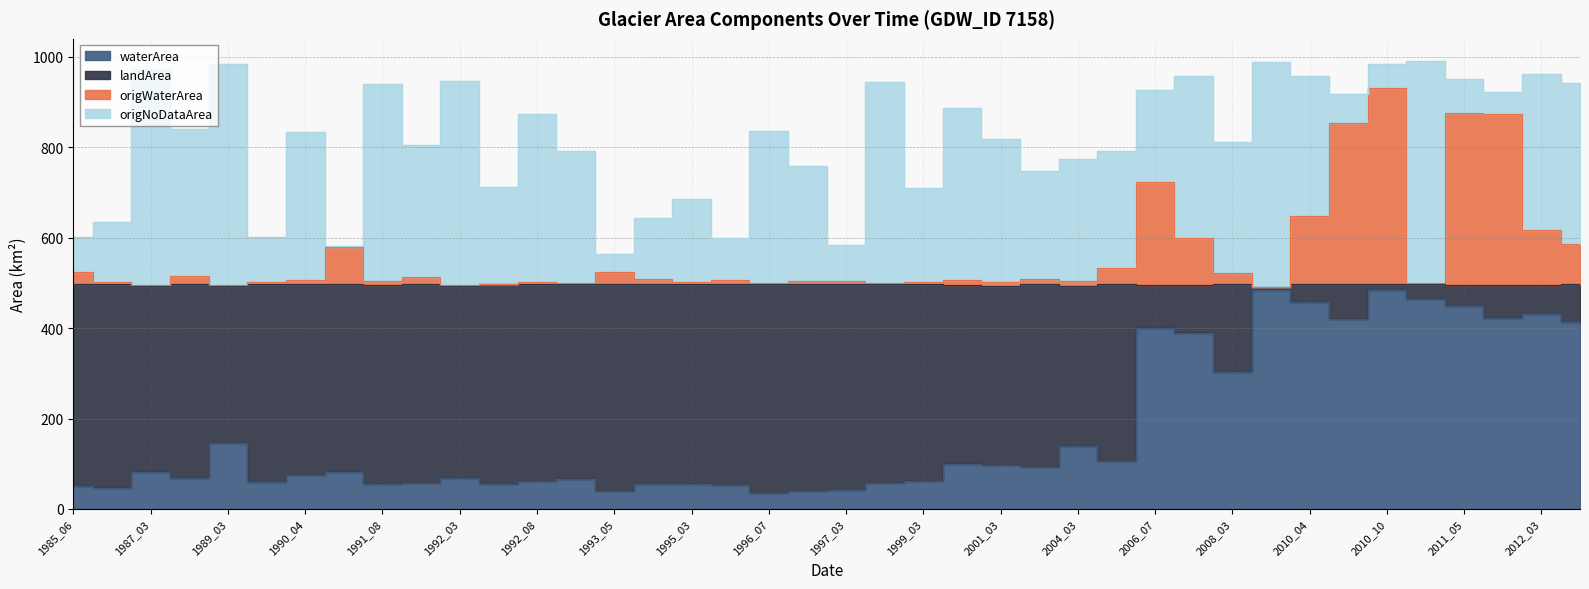

What is the difference between the maximum and minimum values in the origWaterArea series?

440.0